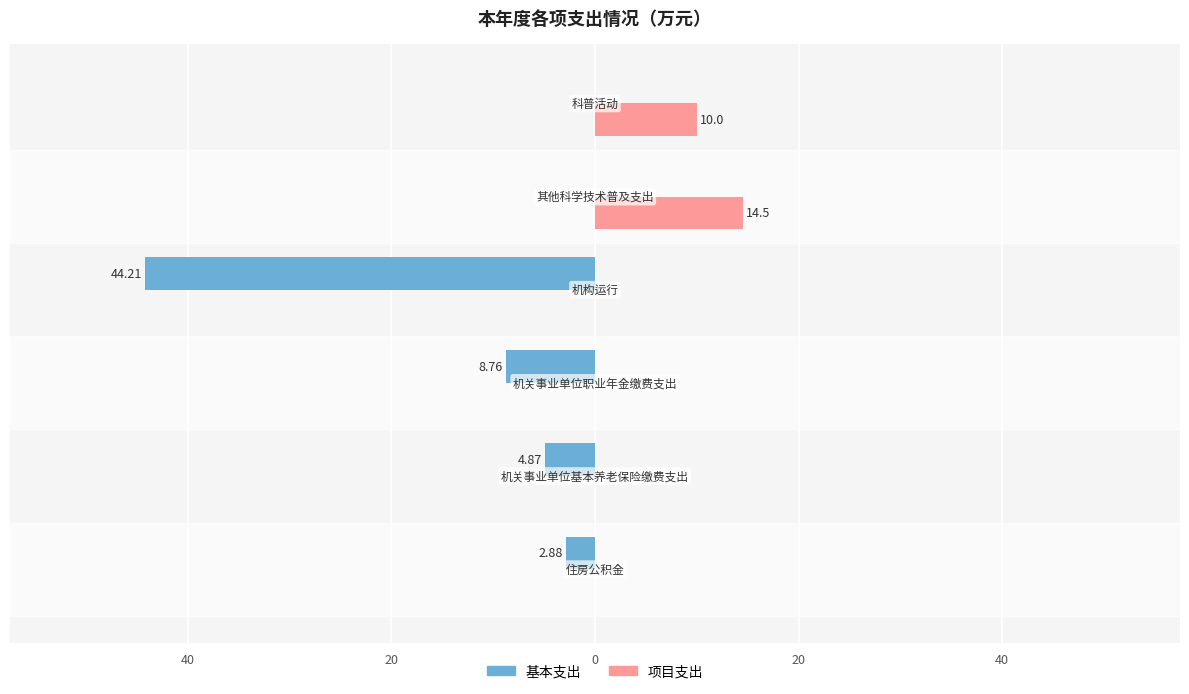

What are all the series names shown in the legend?

基本支出, 项目支出